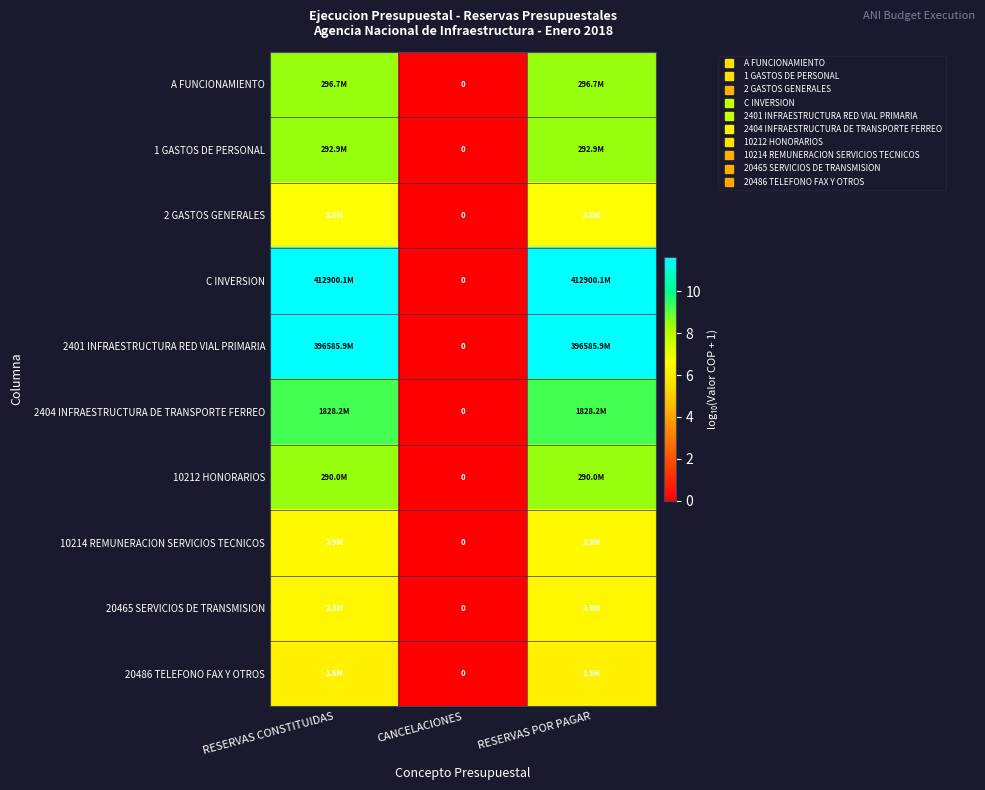

At how many categories does at least one series exceed 2?

2